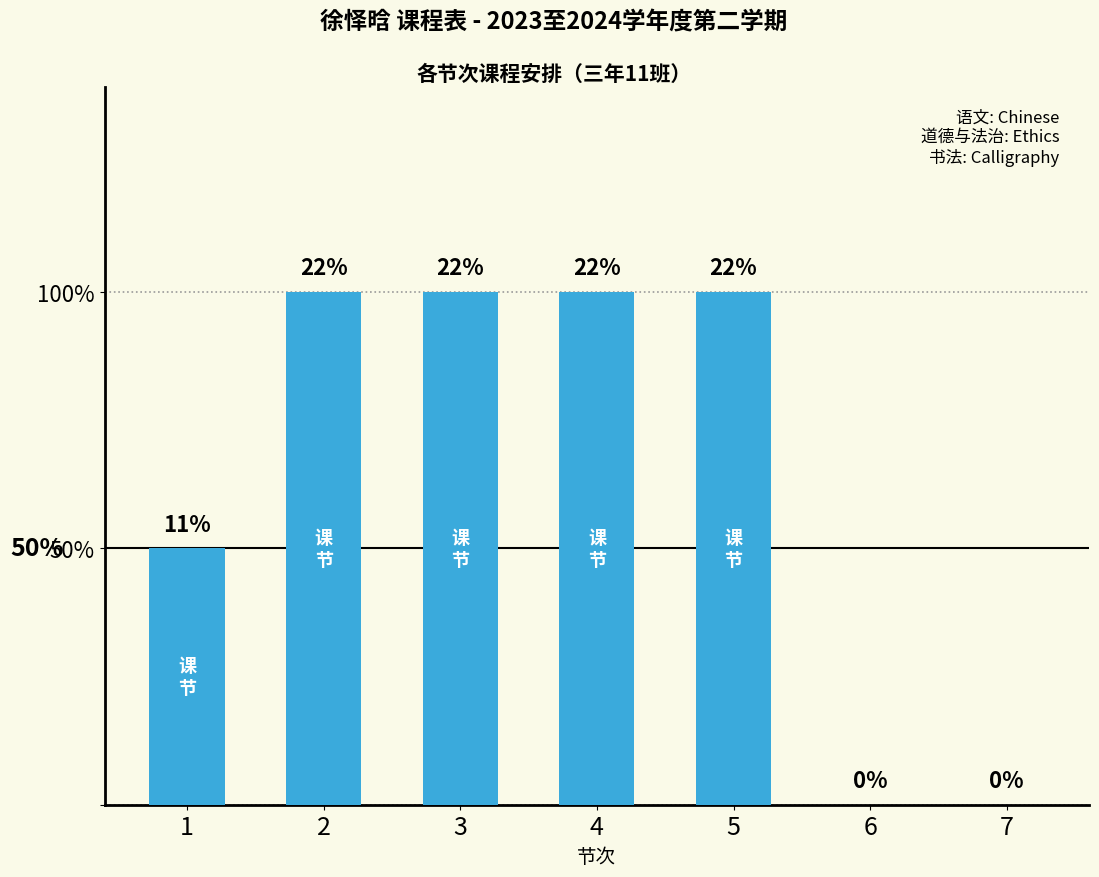

What is the maximum value shown in the chart?

2